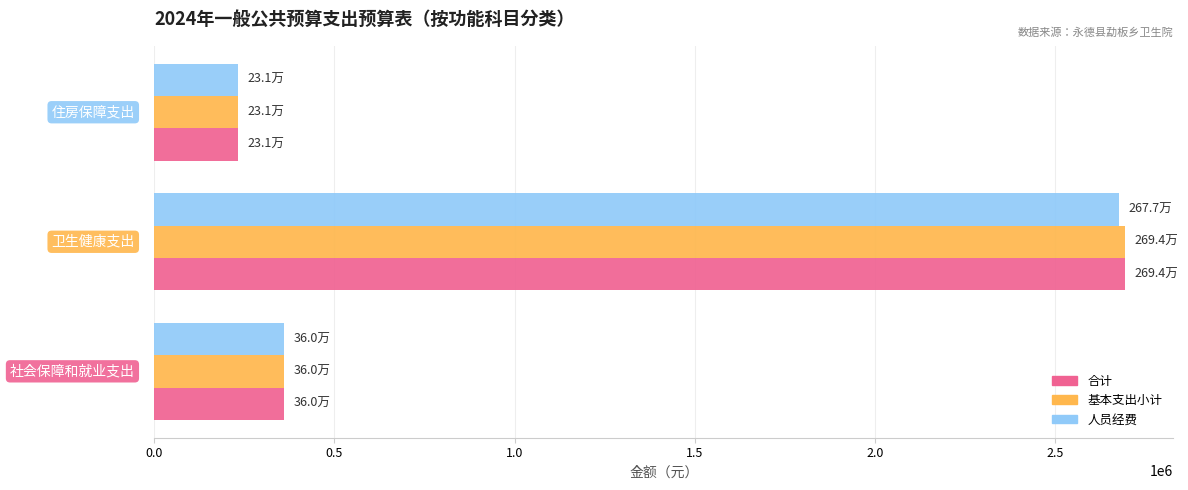

What is the maximum value shown in the chart?

2693582.7